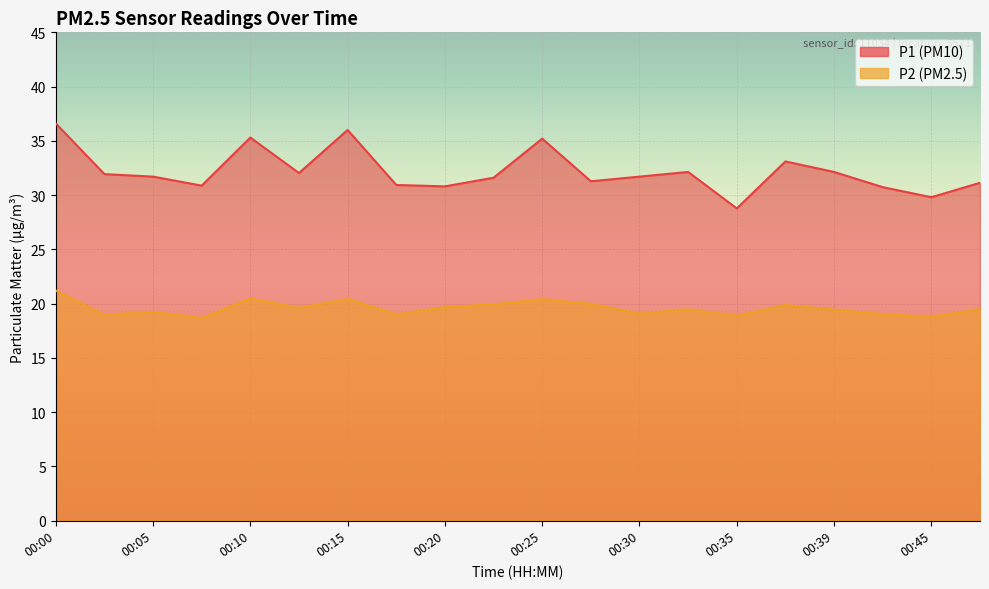

What is the lowest value of the P1 series?

28.8